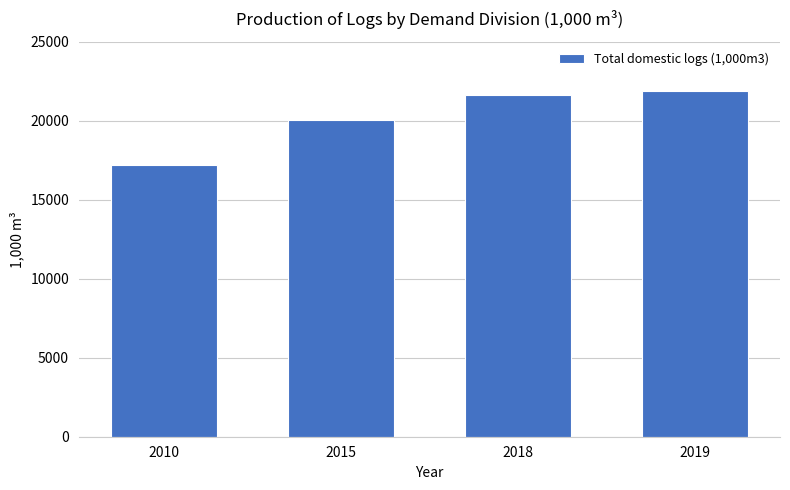

List the labels in order of value, smallest first.

2010, 2015, 2018, 2019